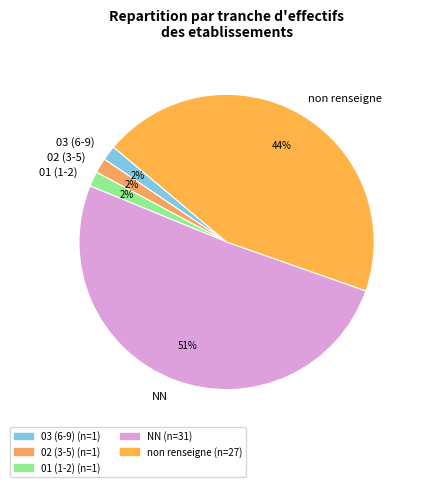

How many segments does this pie chart have?

5